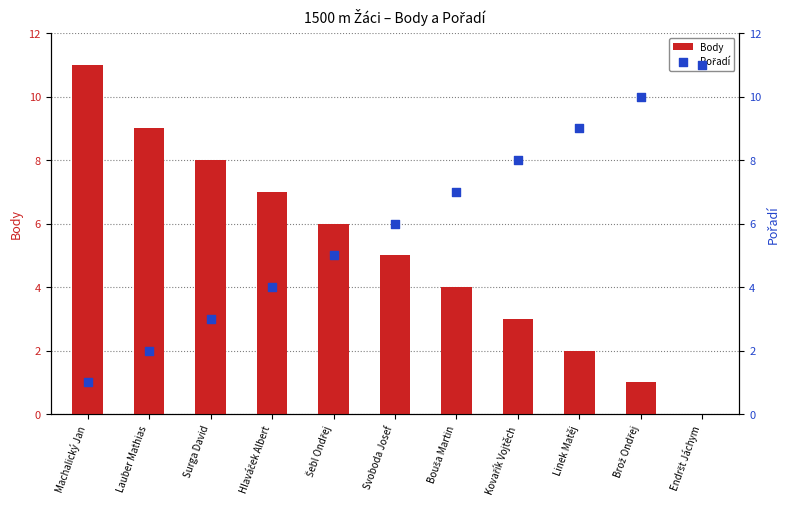

At how many categories does at least one series exceed 5?

11